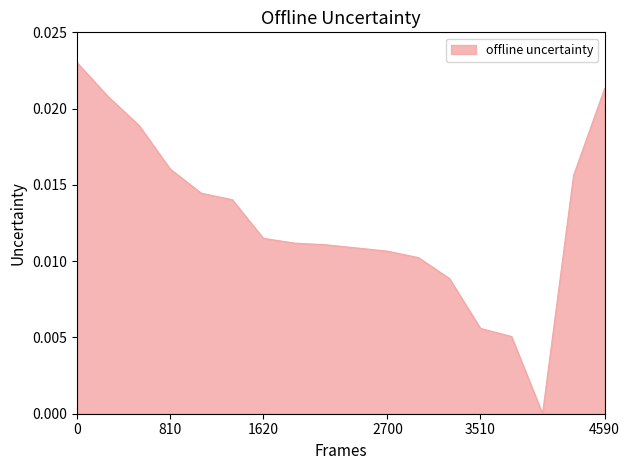

Is this an area chart (filled region under the line)?

Yes